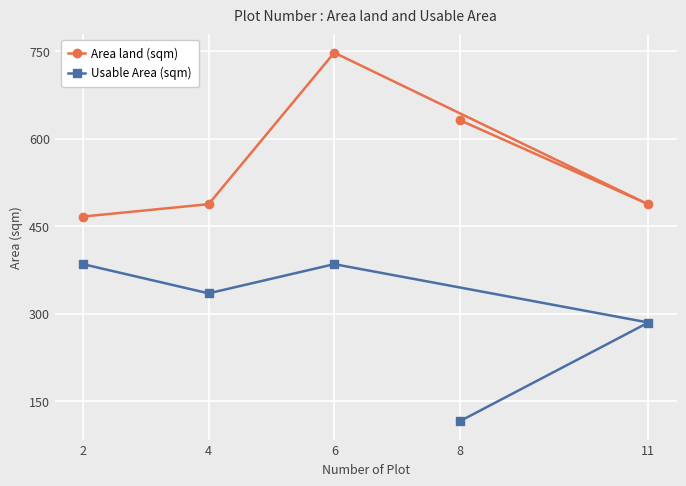

The Usable Area (sqm) series shows 203.2 at 2. True or false?

False